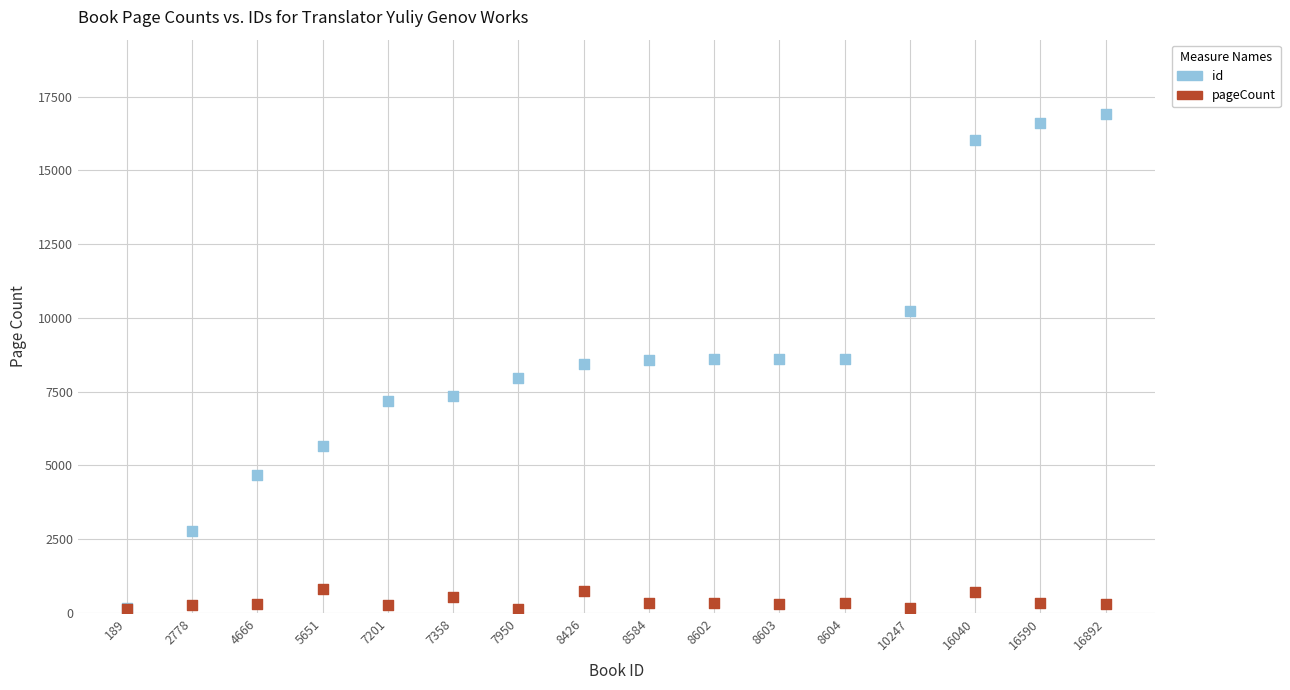

Which series has the widest spread of Y values?

id